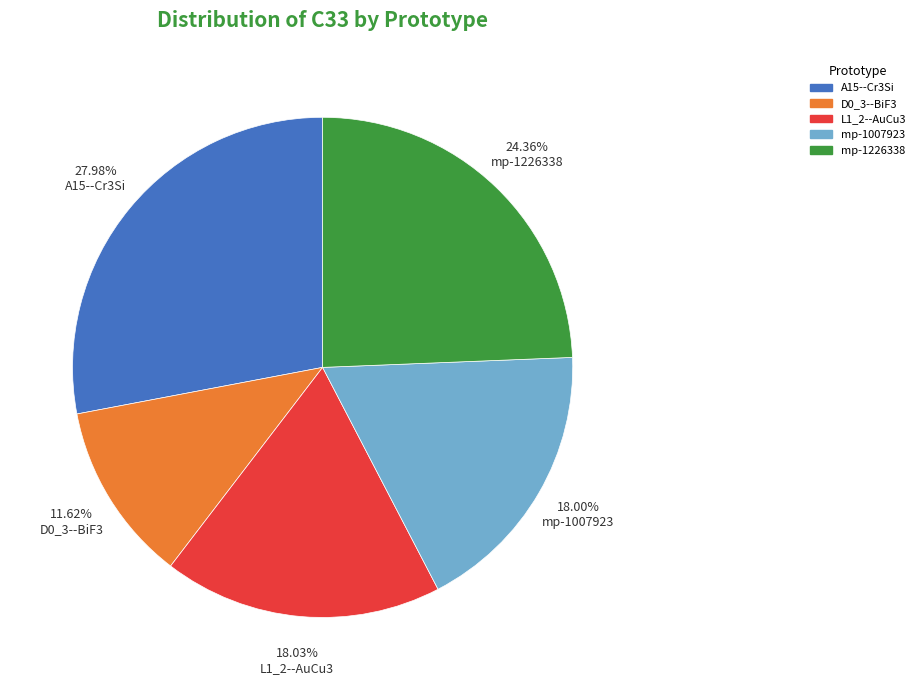

Which has a higher value, A15--Cr3Si or mp-1226338?

A15--Cr3Si